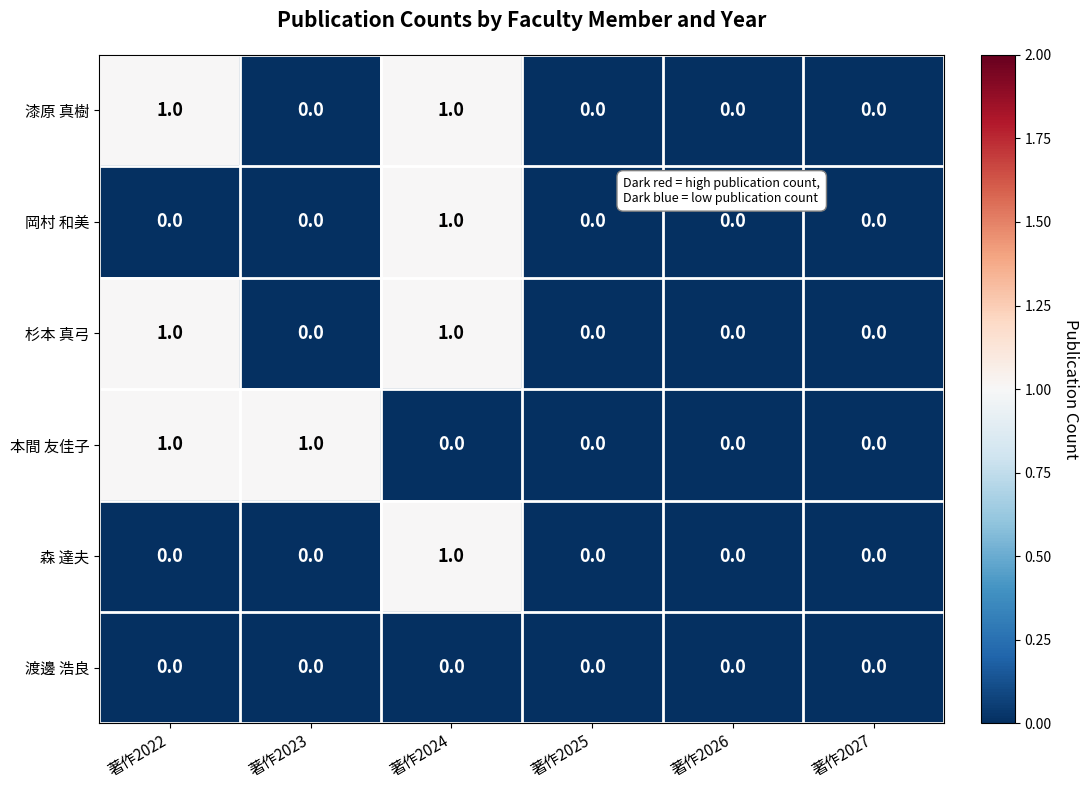

At which category is the sum across all series the highest?

著作2024